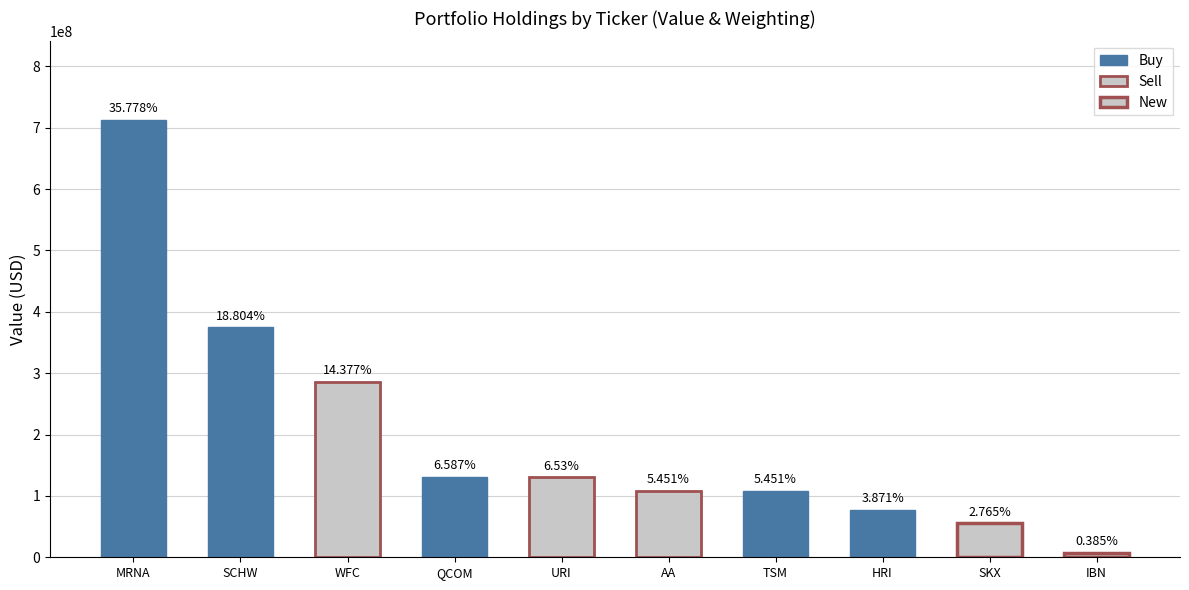

What is the difference between the values at IBN and QCOM?

123486020